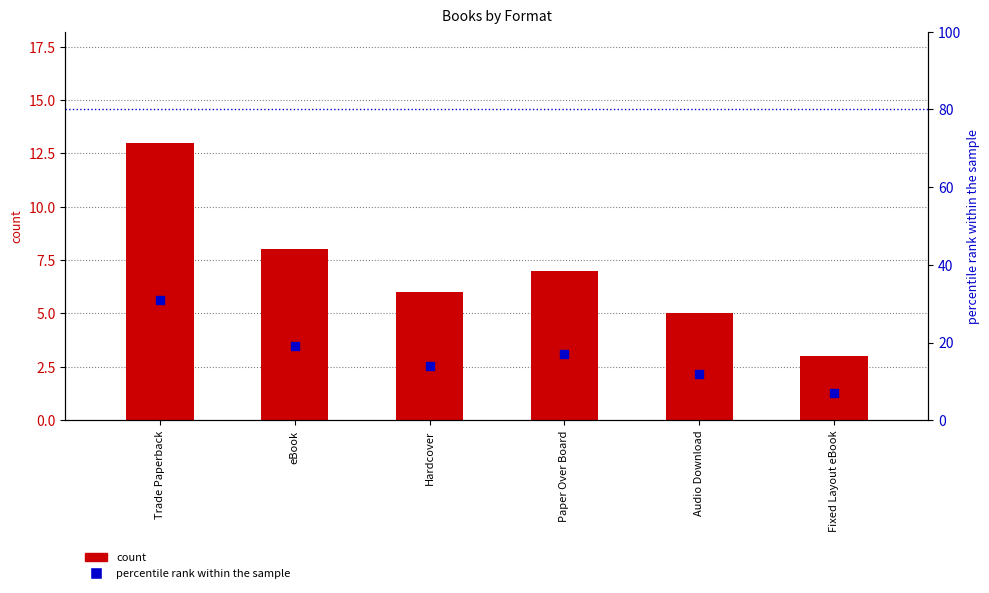

Which series has the largest total across all categories?

percentile rank within the sample